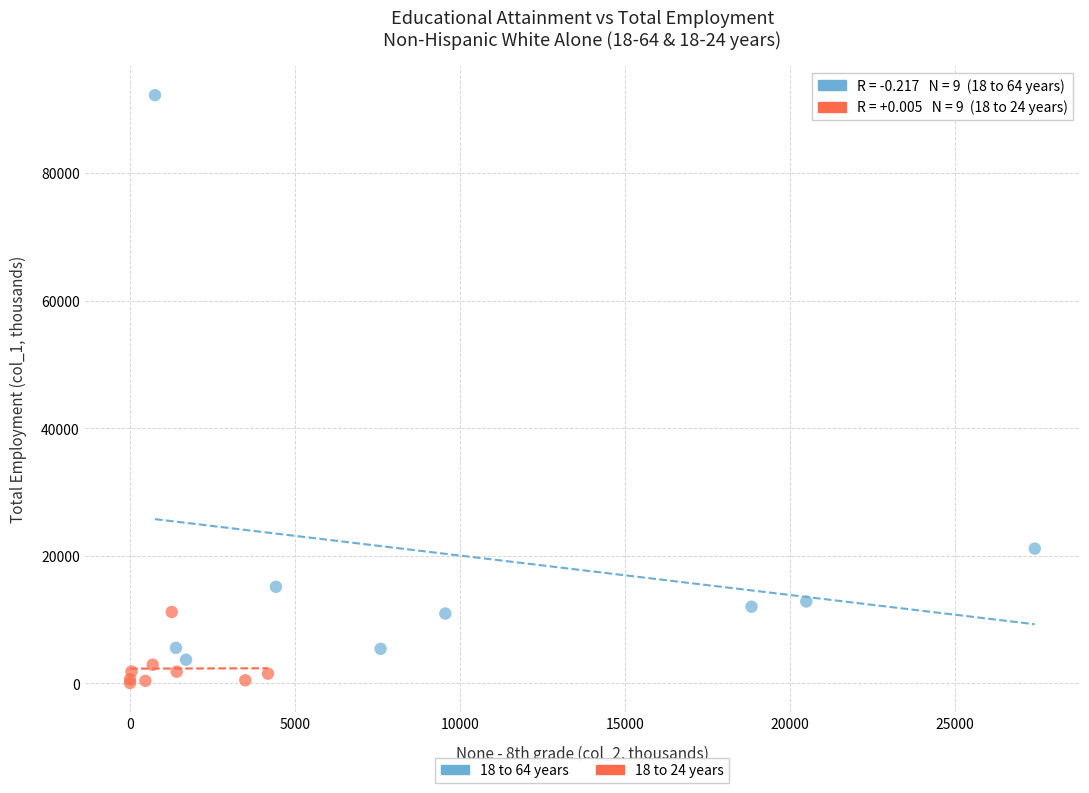

Which series reaches the maximum Y coordinate?

18 to 64 years